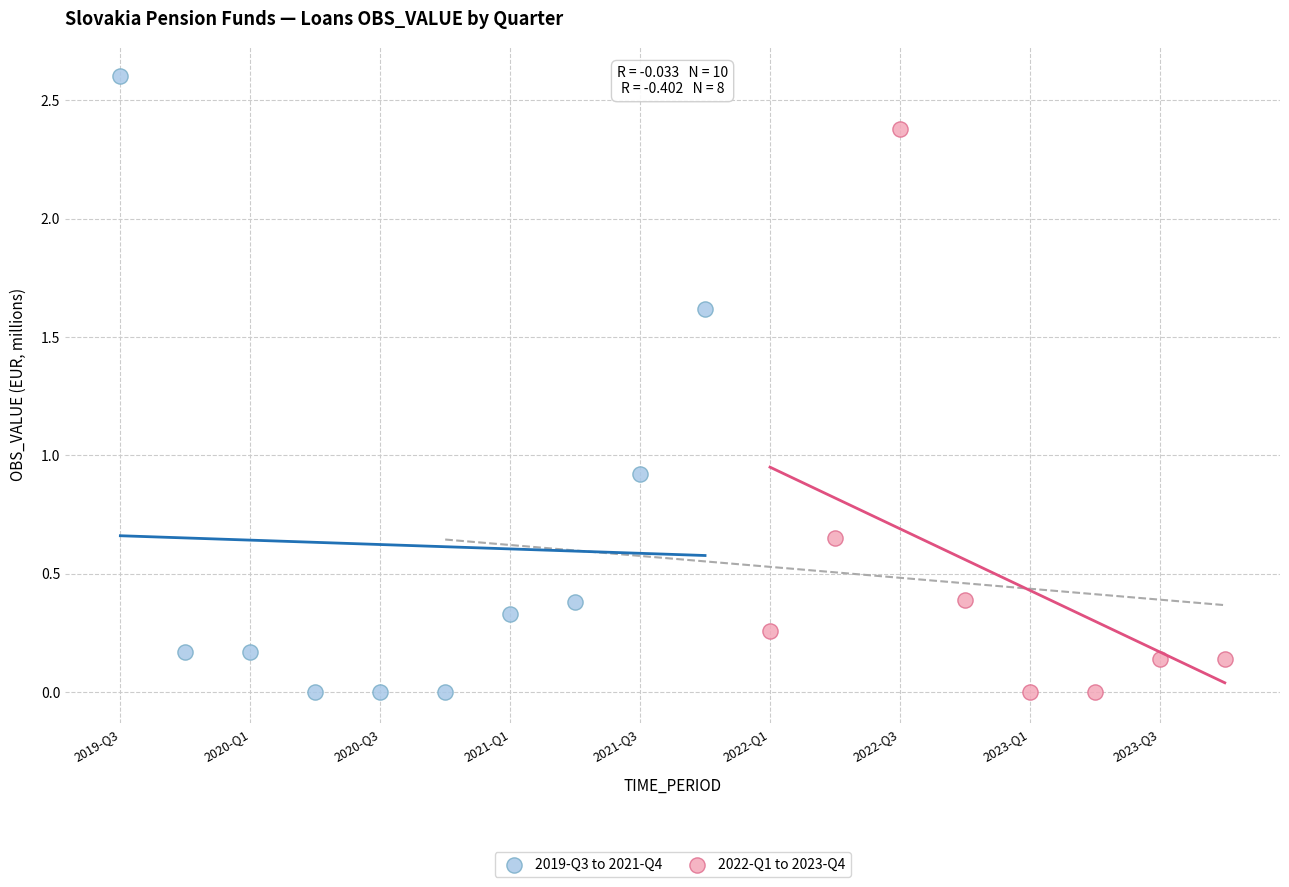

Which series has the widest spread of Y values?

2019-Q3 to 2021-Q4